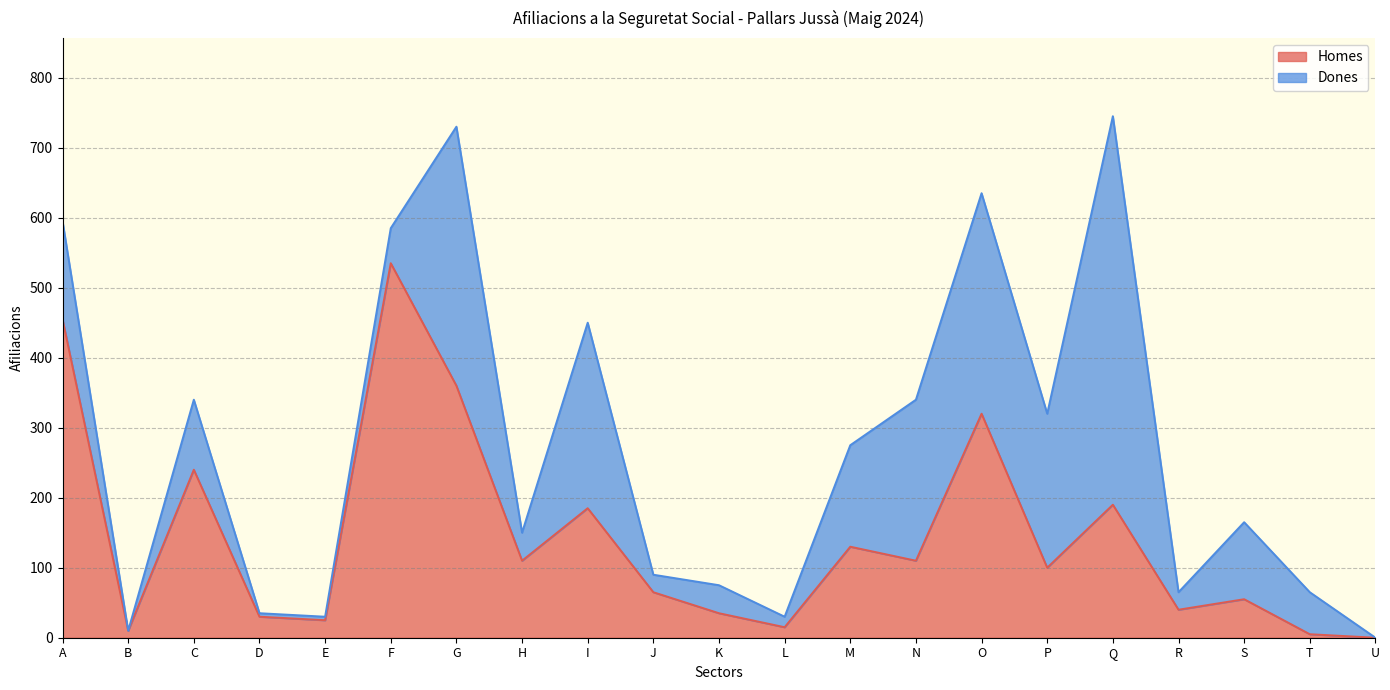

The value at T is 2. True or false?

False